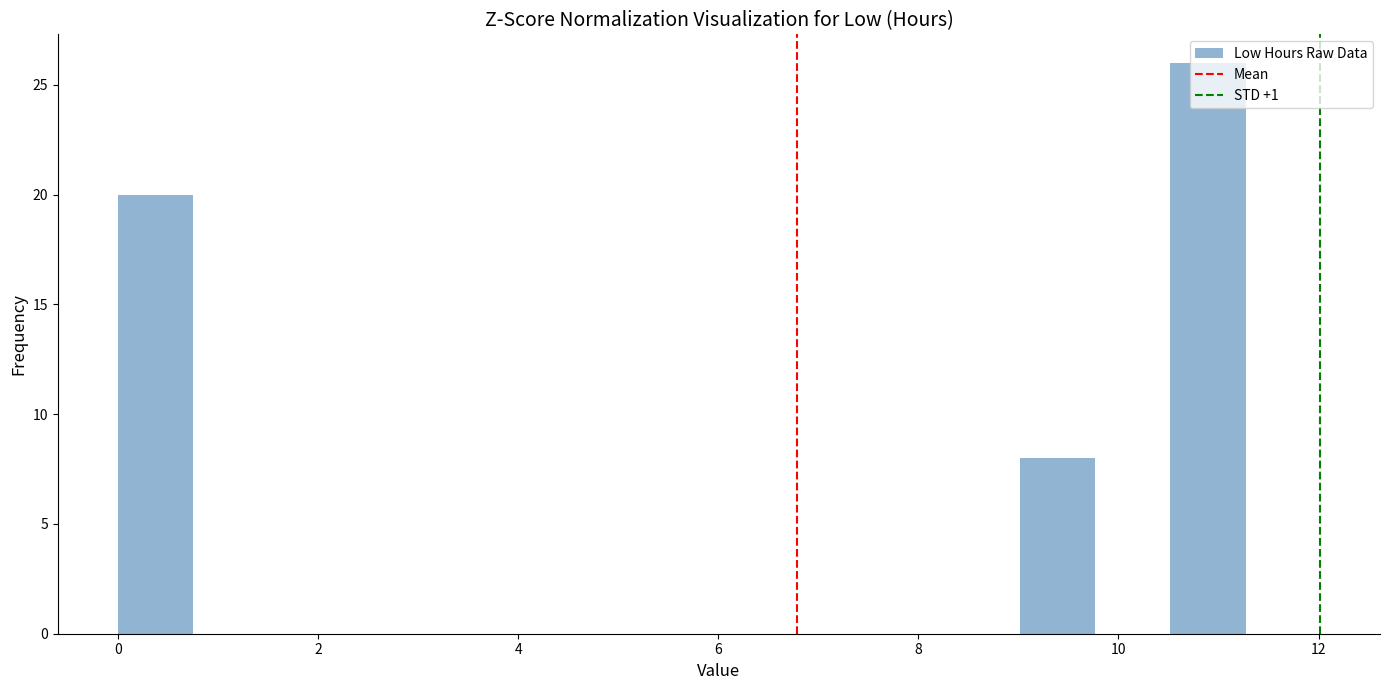

Around what value on the x-axis is the tallest bar? Give the approximate position of its centre, as read against the axis.

10.8